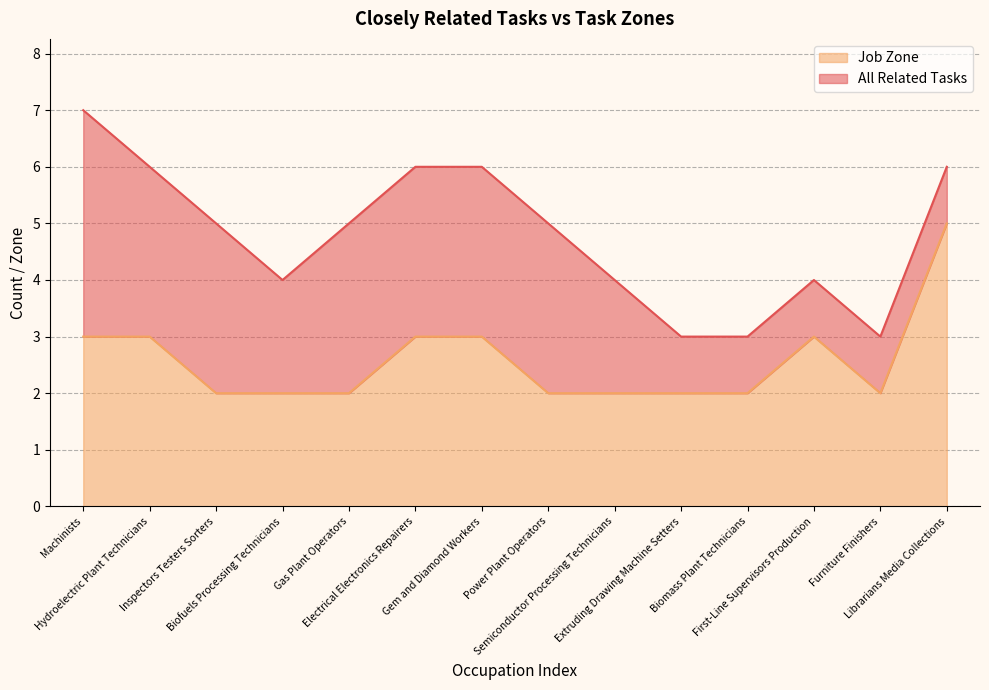

Where is the first local maximum?

First-Line Supervisors Production